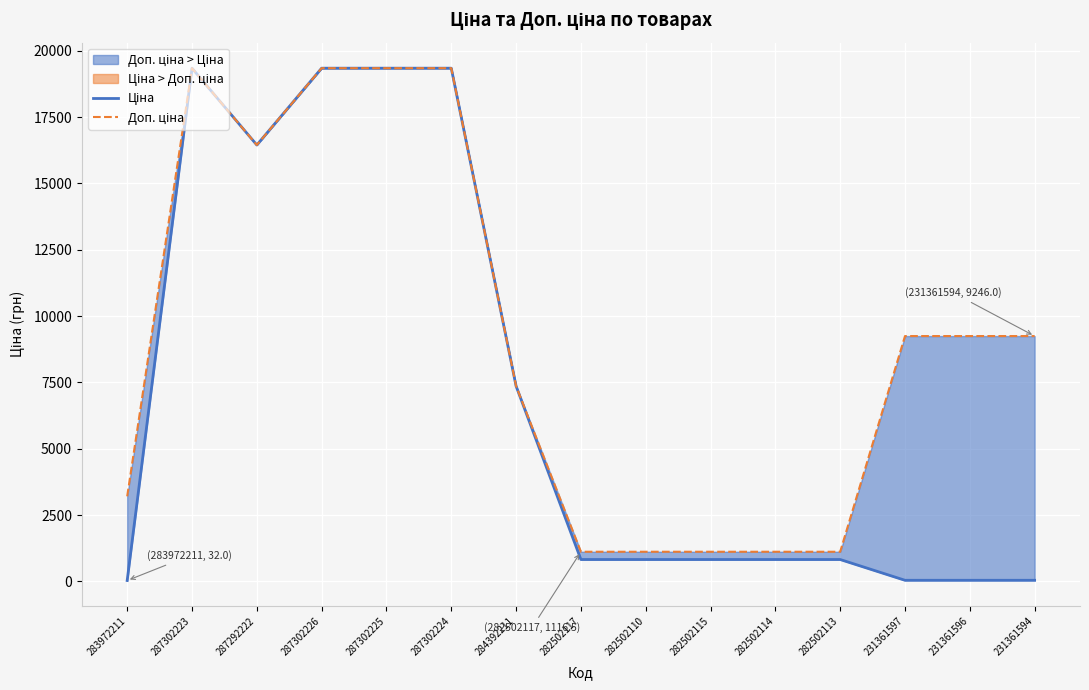

Reading right to left, list all the values displayed in this chart.

Ціна: 41.1	41.1	41.1	823.9	823.9	823.9	823.9	823.9	7360.2	19343.1	19343.1	19343.1	16448.2	19343.1	32.0
Доп. ціна: 9246.0	9246.0	9246.0	1116.5	1116.5	1116.5	1116.5	1116.5	7360.2	19343.1	19343.1	19343.1	16448.2	19343.1	3205.0